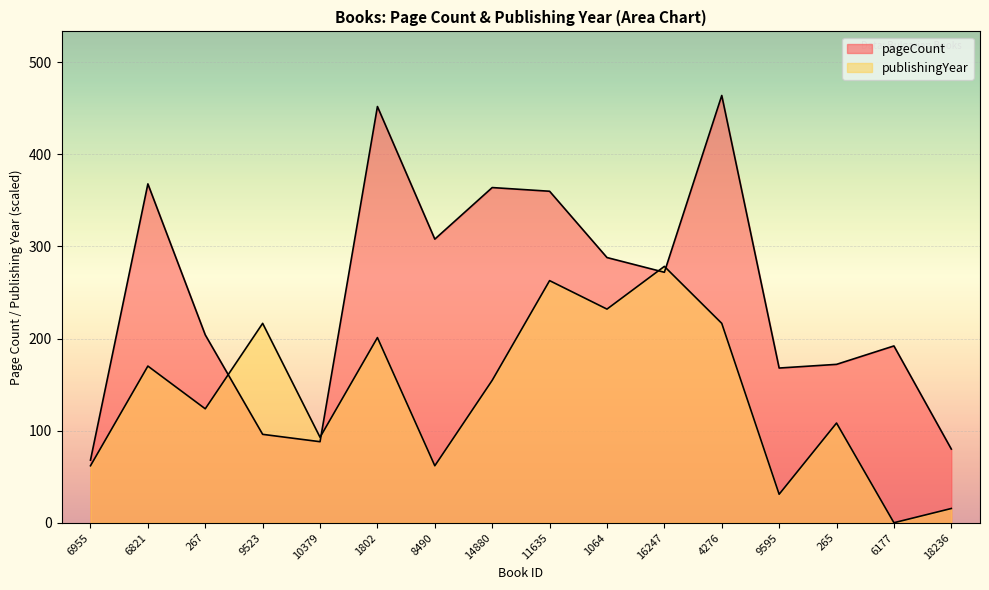

How many lines are shown in the chart?

2